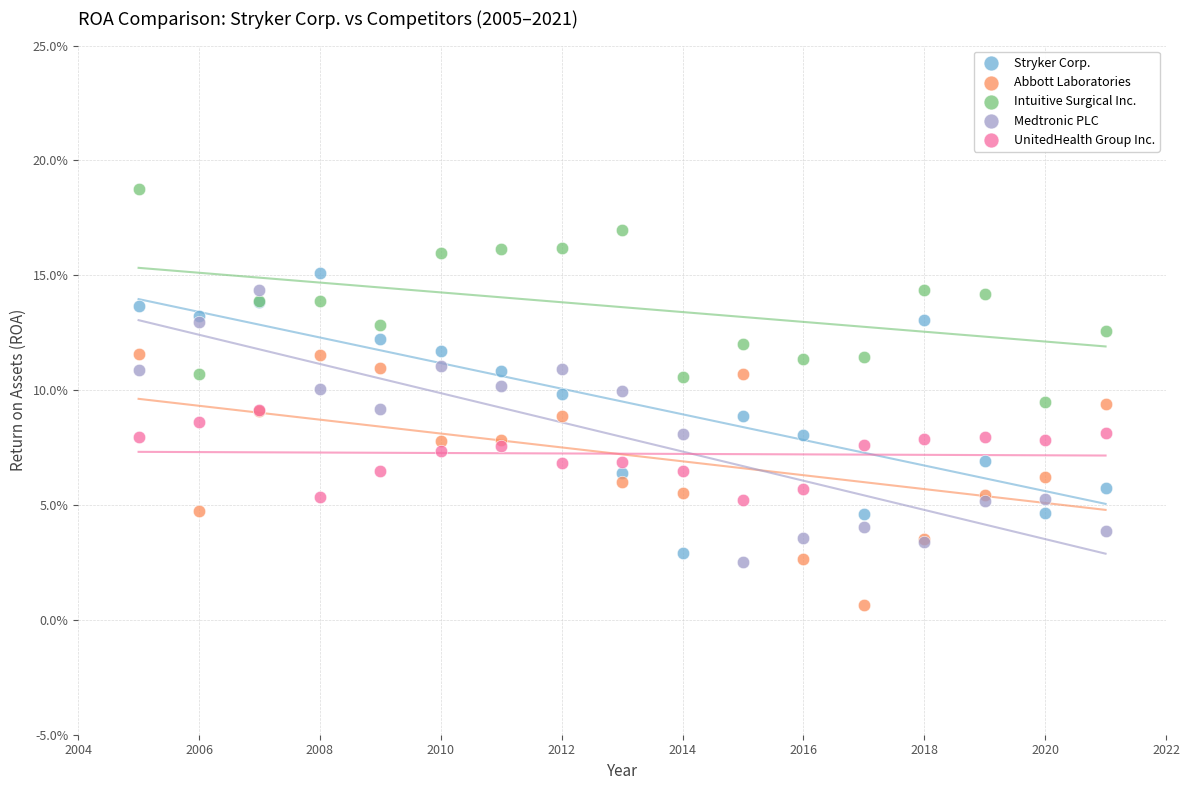

Which series has the largest Y range (max minus min)?

Stryker Corp.